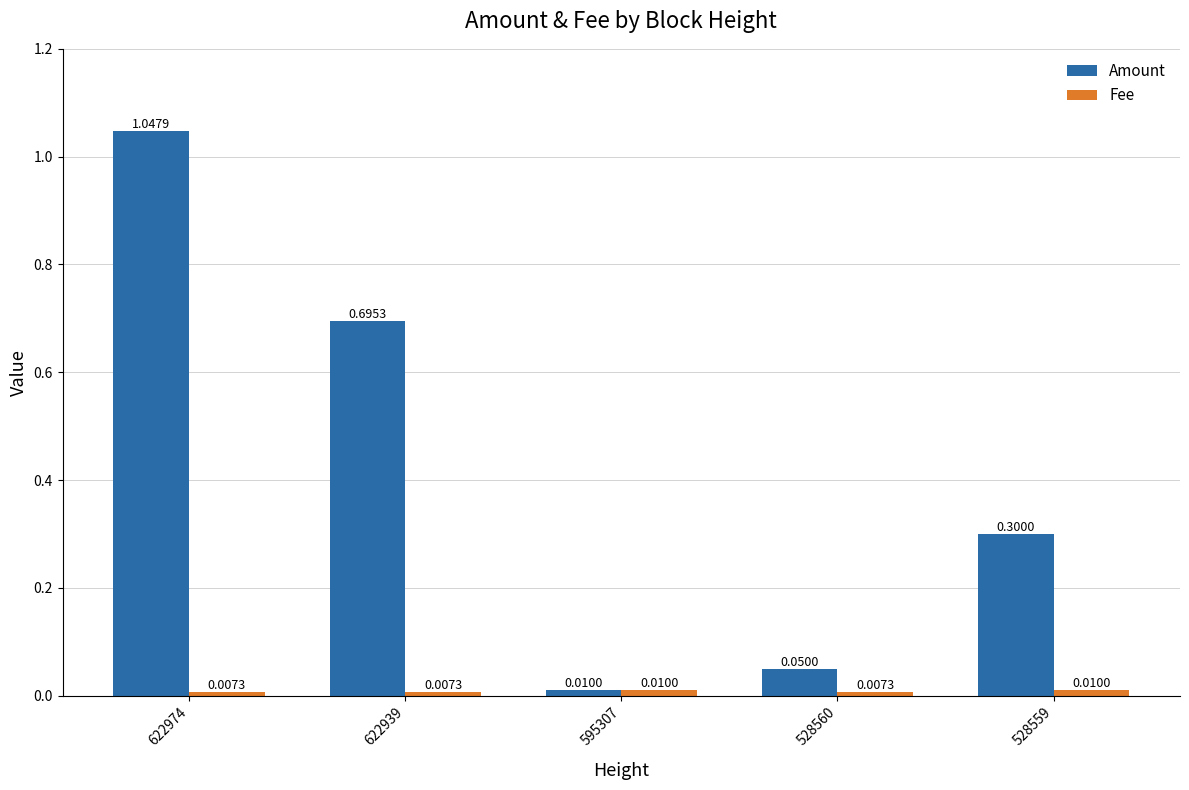

Which series has the largest range (max minus min)?

Amount